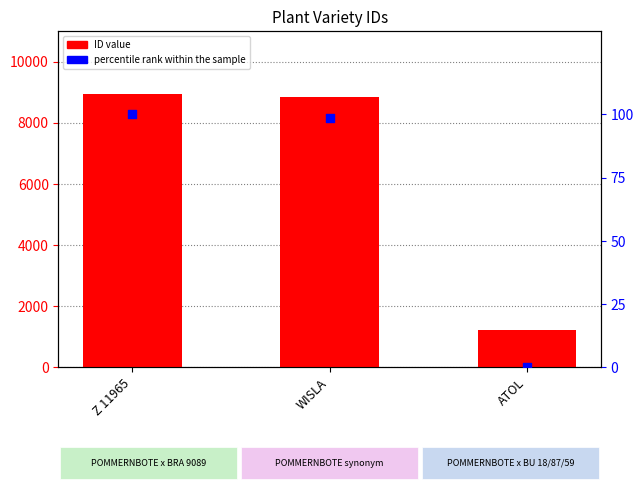

What is the total value across all series at WISLA?

8937.6